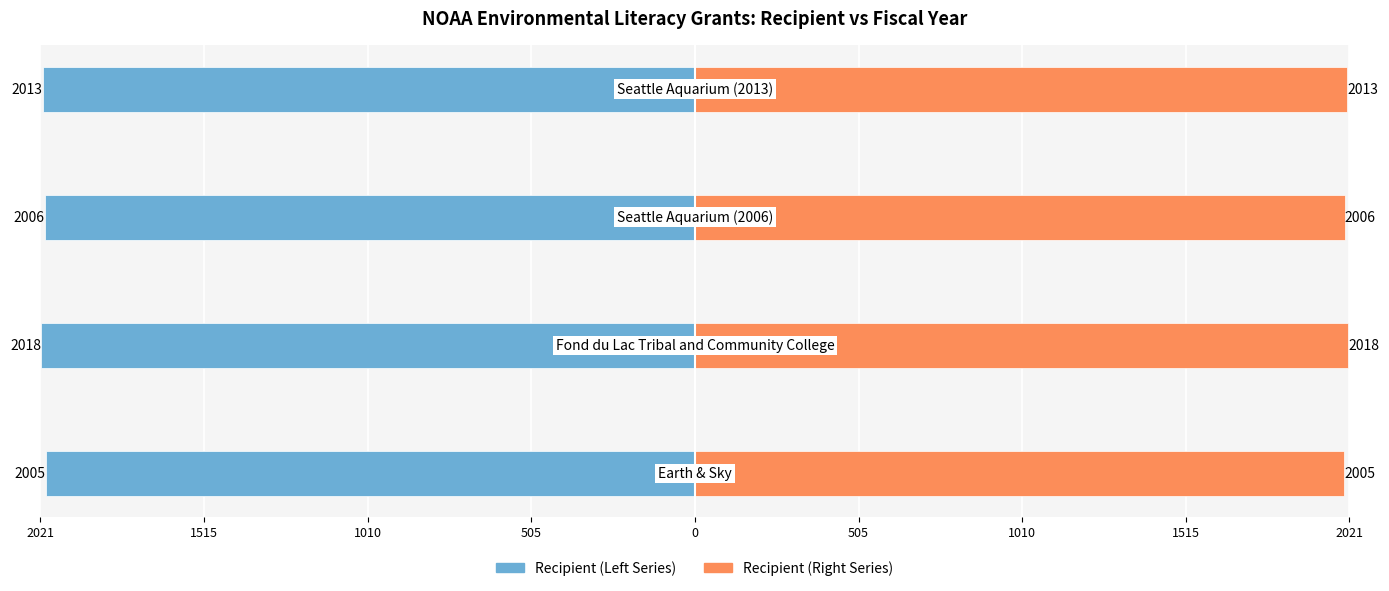

How many bars are there in each group?

2